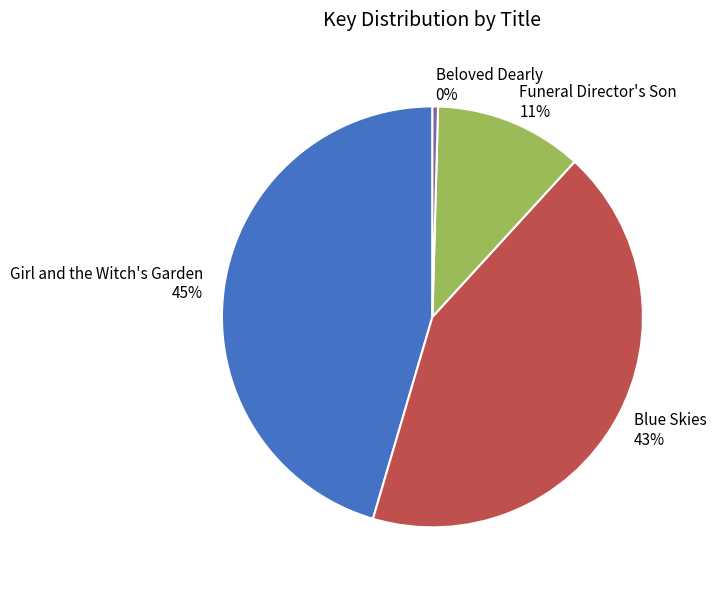

Rank the categories by value from highest to lowest.

Girl and the Witch's Garden, Blue Skies, Funeral Director's Son, Beloved Dearly